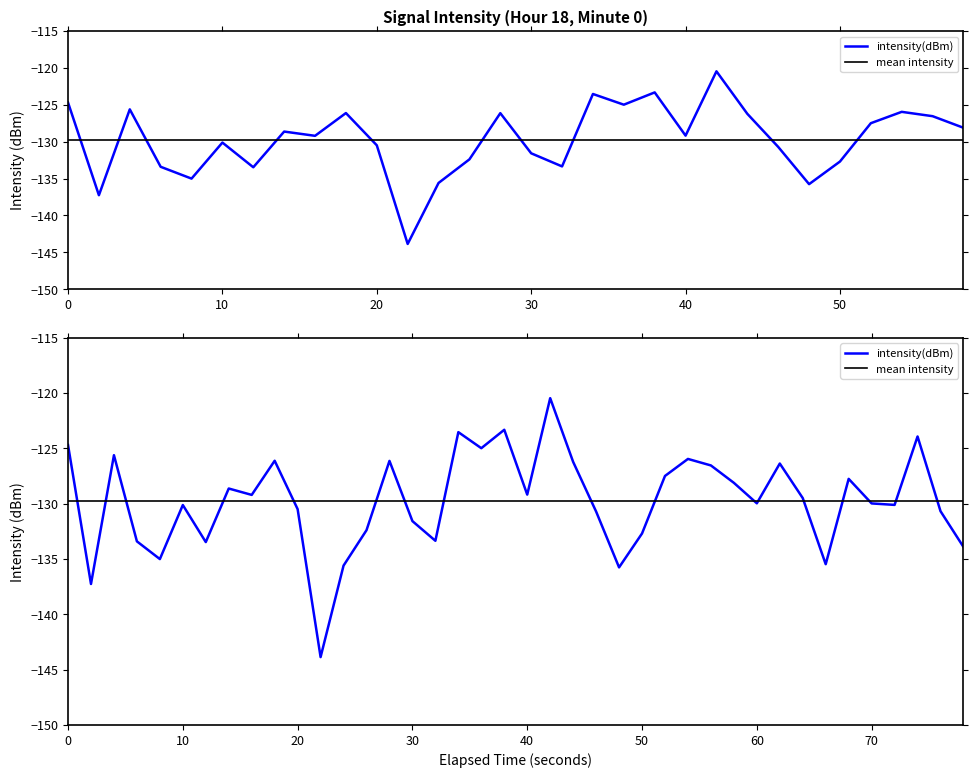

Reading left to right, list all the values displayed in this chart.

intensity(dBm): -124.7	-137.3	-125.6	-133.4	-135.0	-130.1	-133.5	-128.6	-129.2	-126.1	-130.5	-143.9	-135.6	-132.4	-126.1	-131.6	-133.4	-123.5	-125.0	-123.3	-129.2	-120.5	-126.2	-130.7	-135.8	-132.7	-127.5	-126.0	-126.5	-128.1	-130.0	-126.4	-129.5	-135.5	-127.8	-130.0	-130.1	-123.9	-130.7	-133.9
mean intensity: -129.7	-129.7	-129.7	-129.7	-129.7	-129.7	-129.7	-129.7	-129.7	-129.7	-129.7	-129.7	-129.7	-129.7	-129.7	-129.7	-129.7	-129.7	-129.7	-129.7	-129.7	-129.7	-129.7	-129.7	-129.7	-129.7	-129.7	-129.7	-129.7	-129.7	-129.7	-129.7	-129.7	-129.7	-129.7	-129.7	-129.7	-129.7	-129.7	-129.7